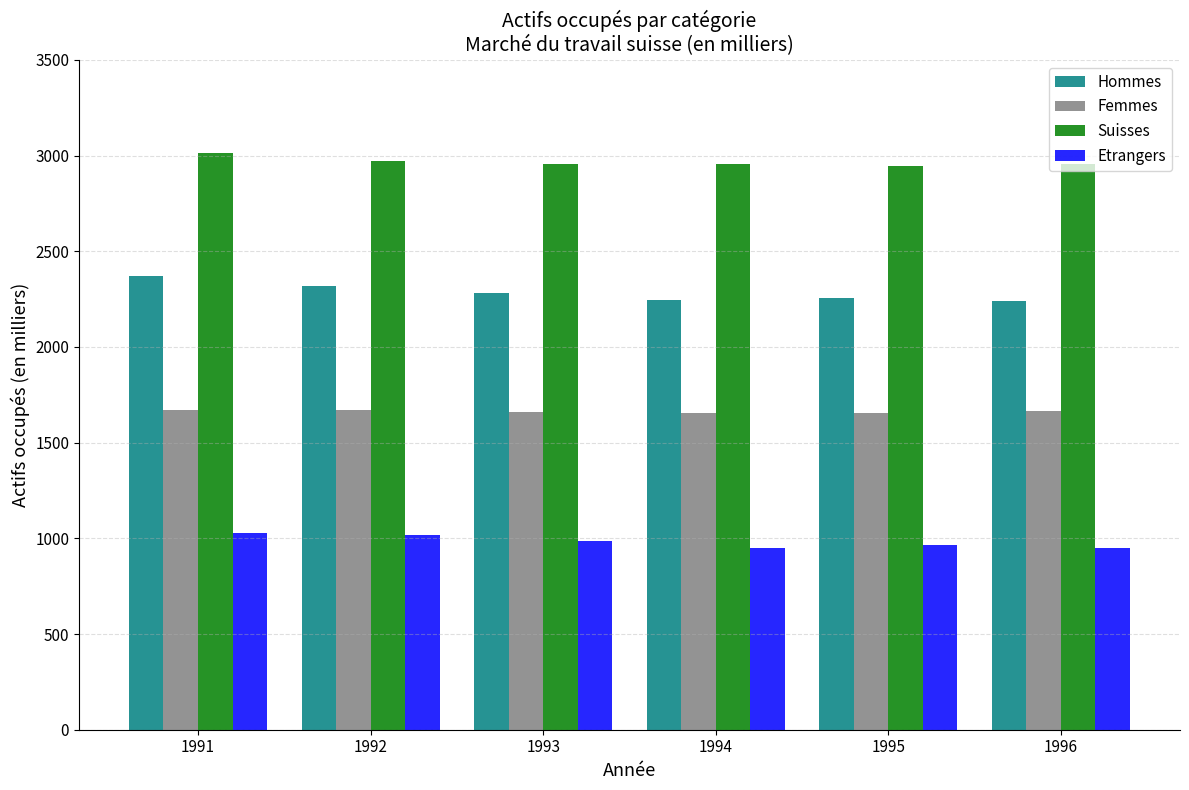

Which series has the largest total across all categories?

Suisses